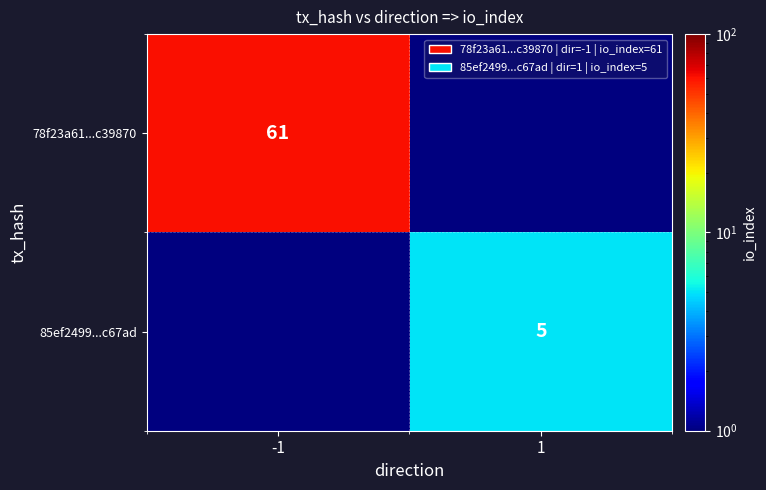

True or false: 78f23a61...c39870 has a value of 109.1 at -1.

False